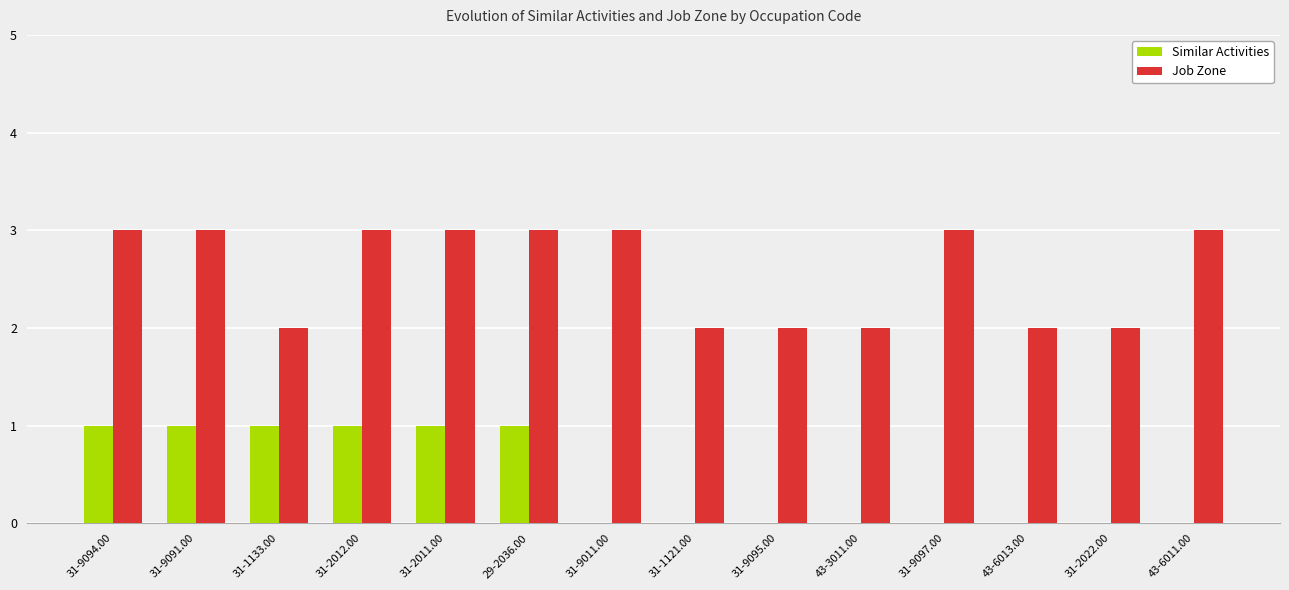

Reading right to left, extract all data points from this chart.

Similar Activities: 0	0	0	0	0	0	0	0	1	1	1	1	1	1
Job Zone: 3	2	2	3	2	2	2	3	3	3	3	2	3	3